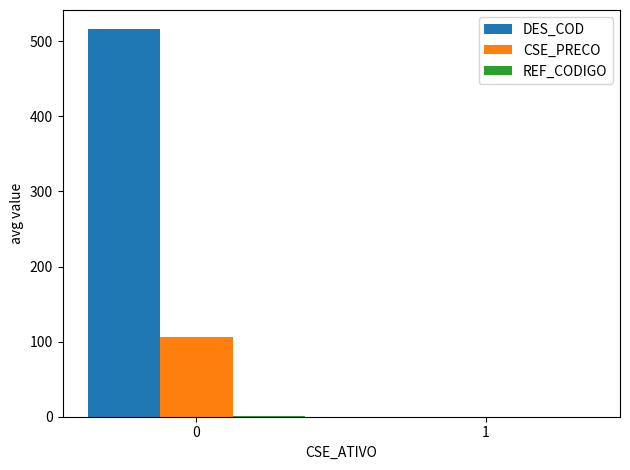

Which series has the largest total across all categories?

DES_COD